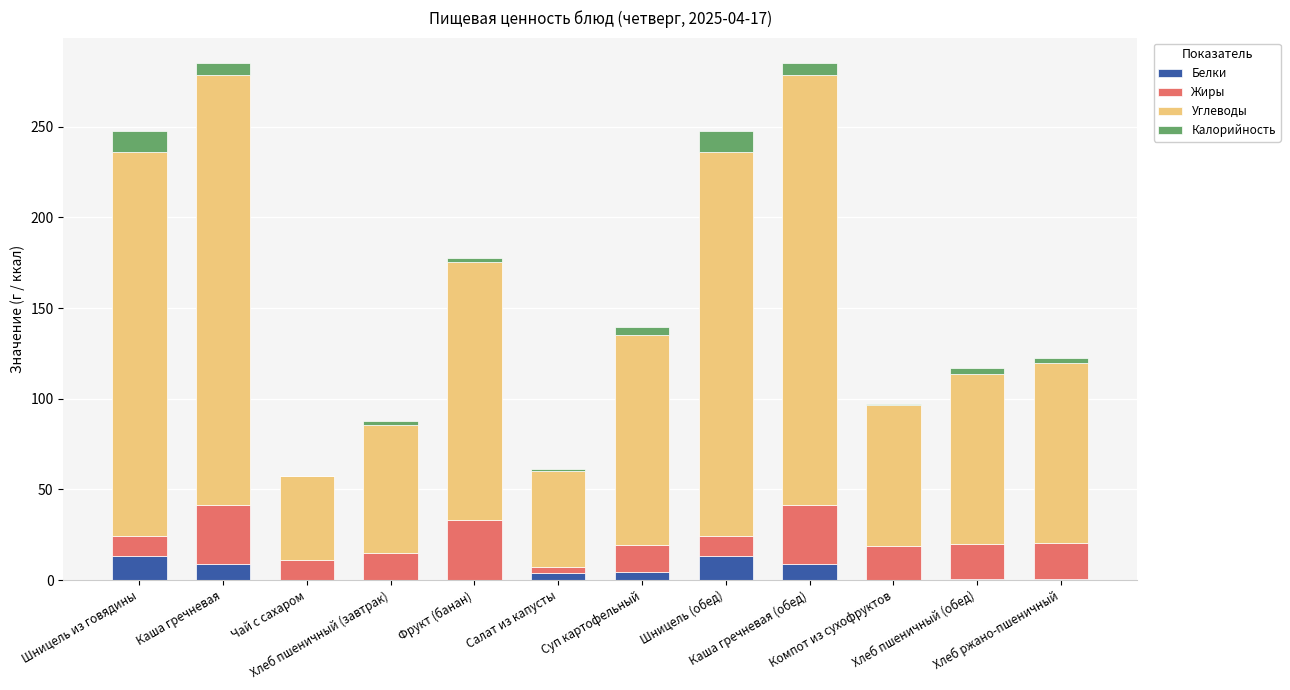

What is the sum of all Белки values?

54.7